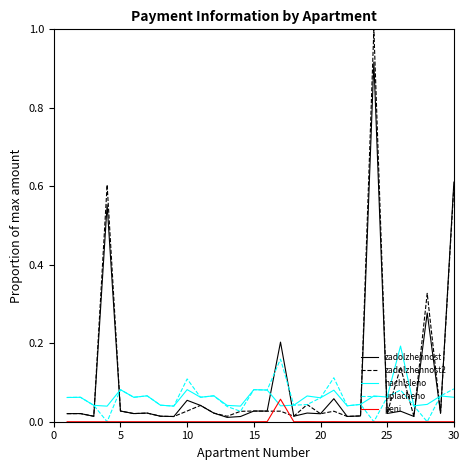

What are all the series names shown in the legend?

zadolzhennost, zadolzhennost2, nachisleno, uplacheno, peni